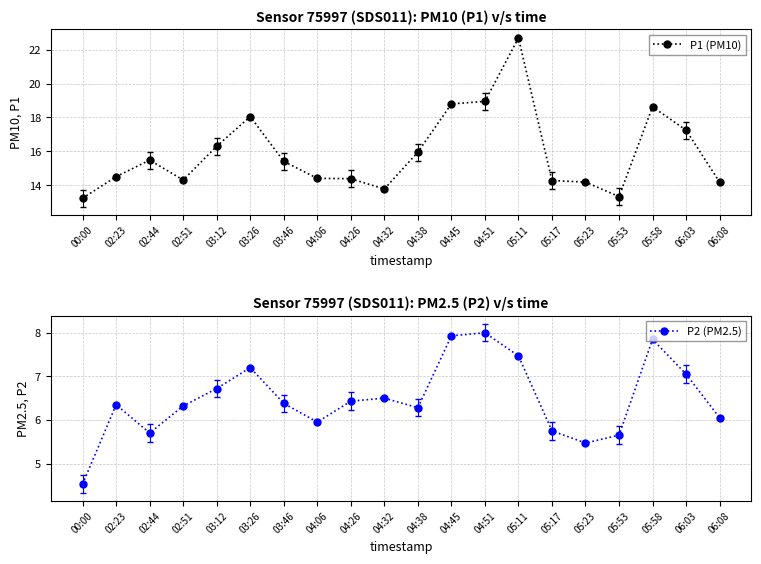

What is the difference between the maximum and second lowest values in the P1 (PM10) series?

9.4